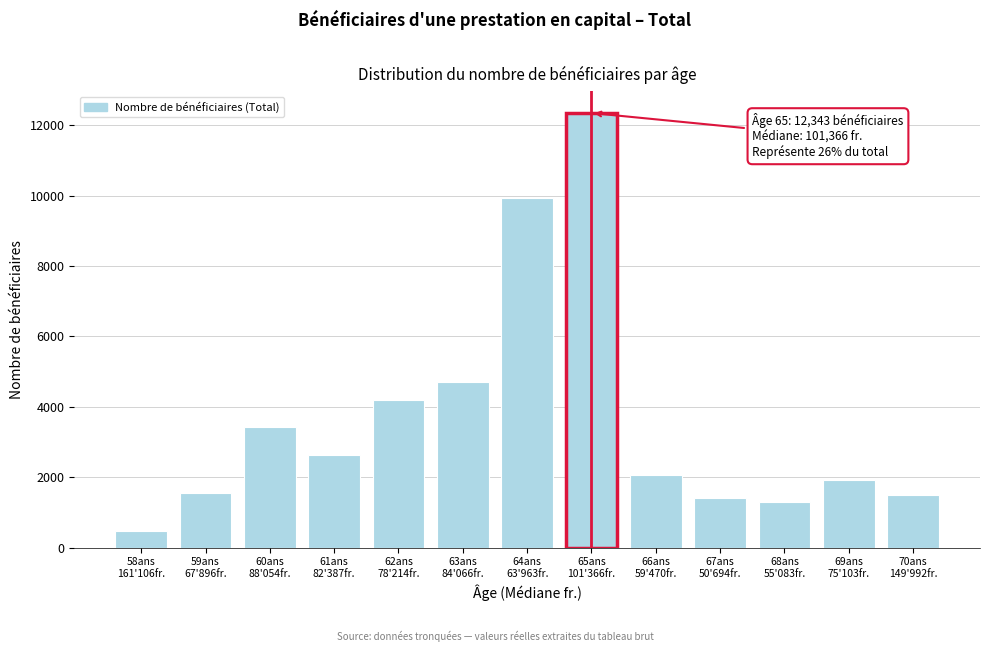

What is the maximum value shown in the chart?

12343